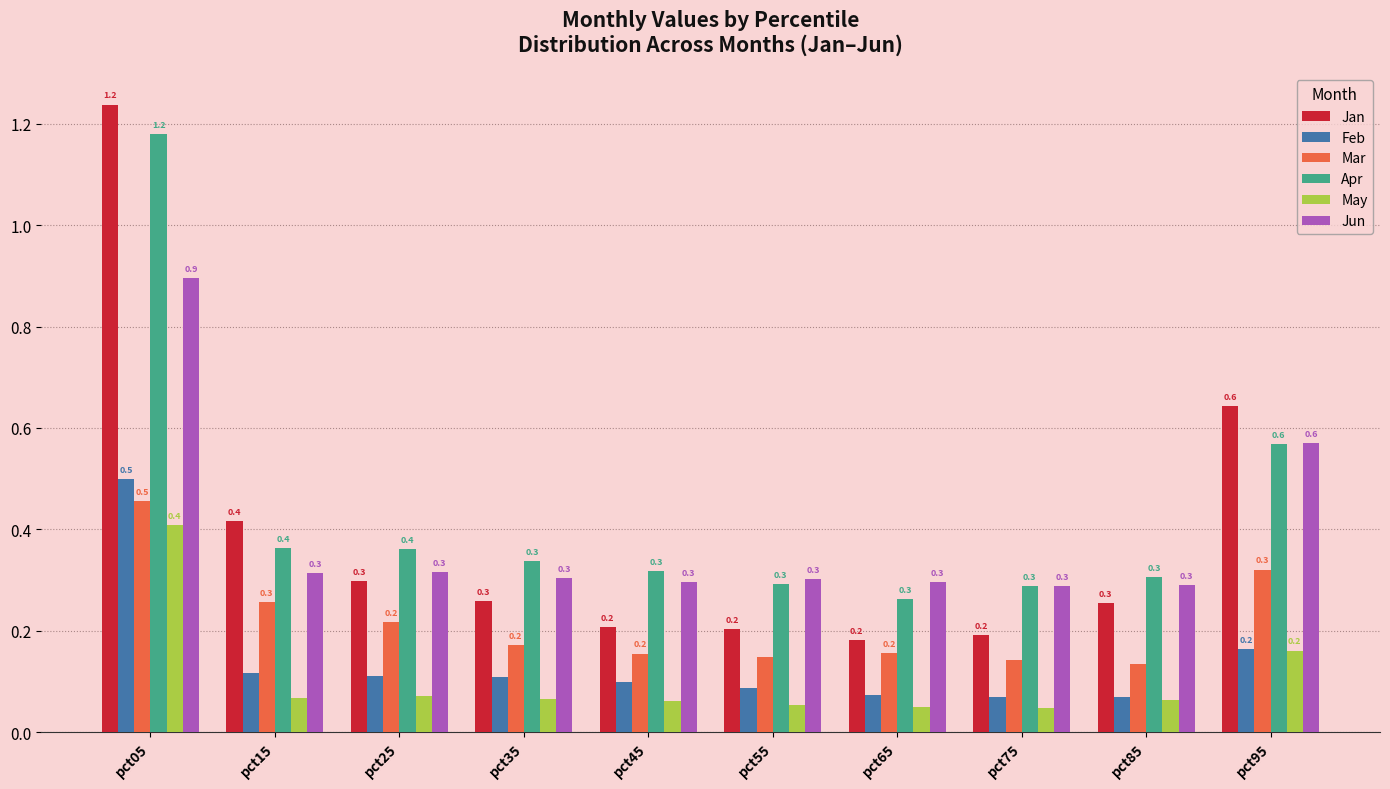

What is the average value of the Jan series?

0.4